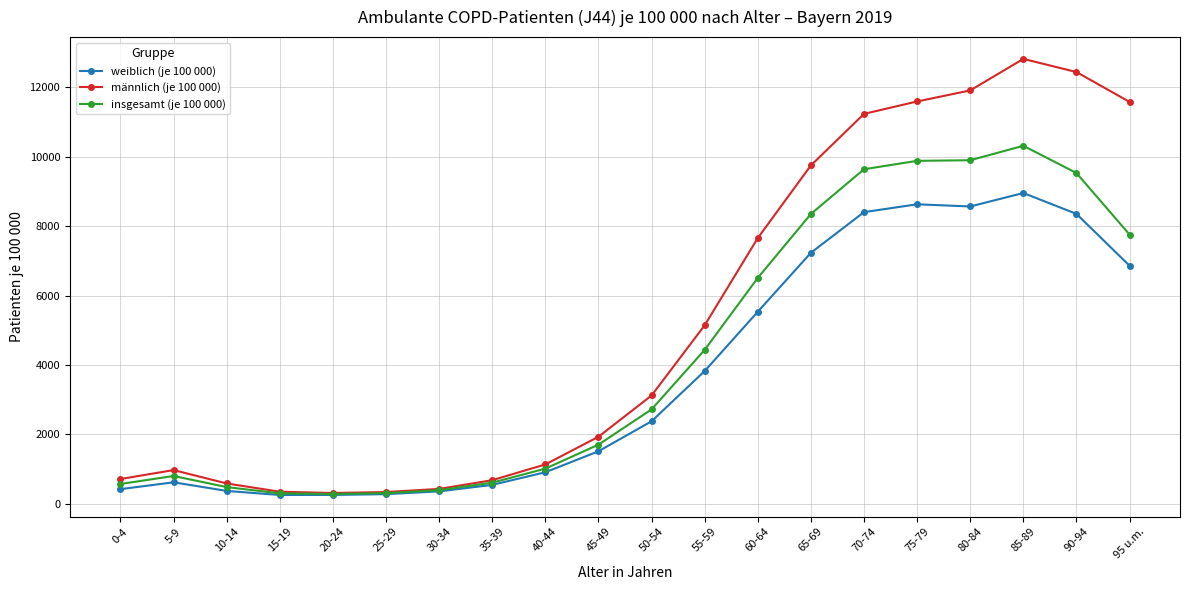

What are all the series names shown in the legend?

weiblich (je 100 000), männlich (je 100 000), insgesamt (je 100 000)